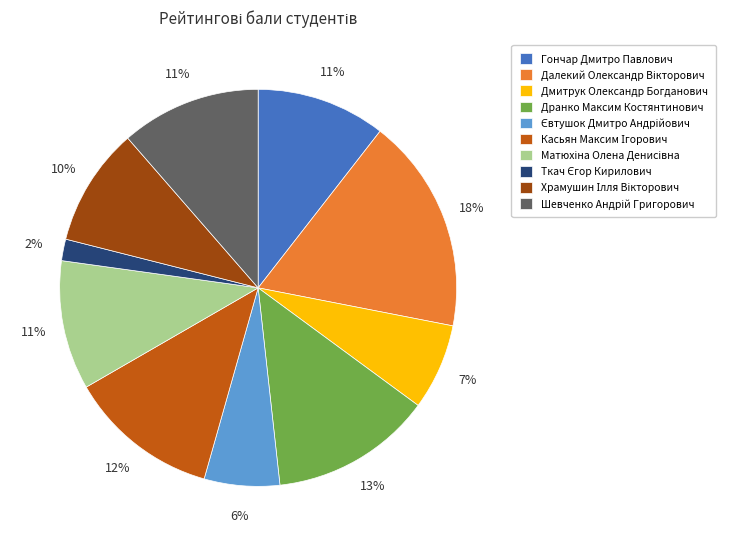

To the nearest percent, what is the average slice percentage?

10%